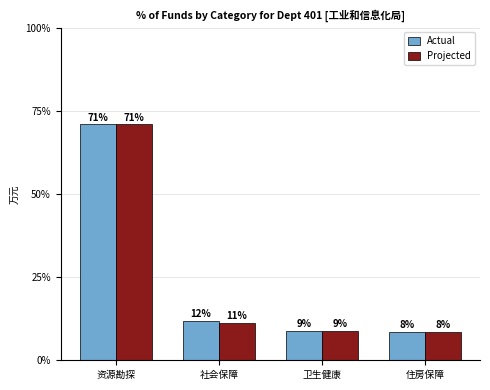

What are all the series names shown in the legend?

Actual, Projected